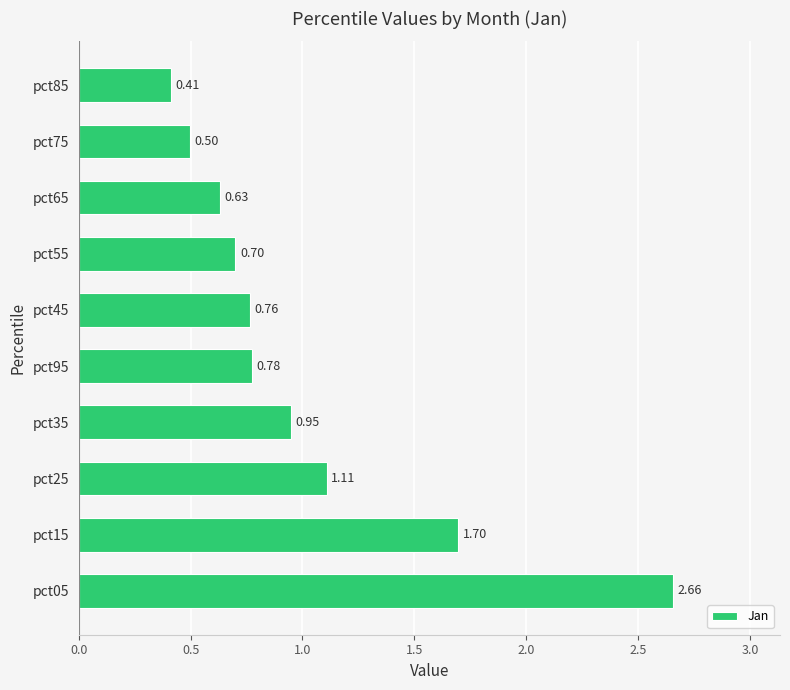

Rank the categories by value from highest to lowest.

pct05, pct15, pct25, pct35, pct95, pct45, pct55, pct65, pct75, pct85